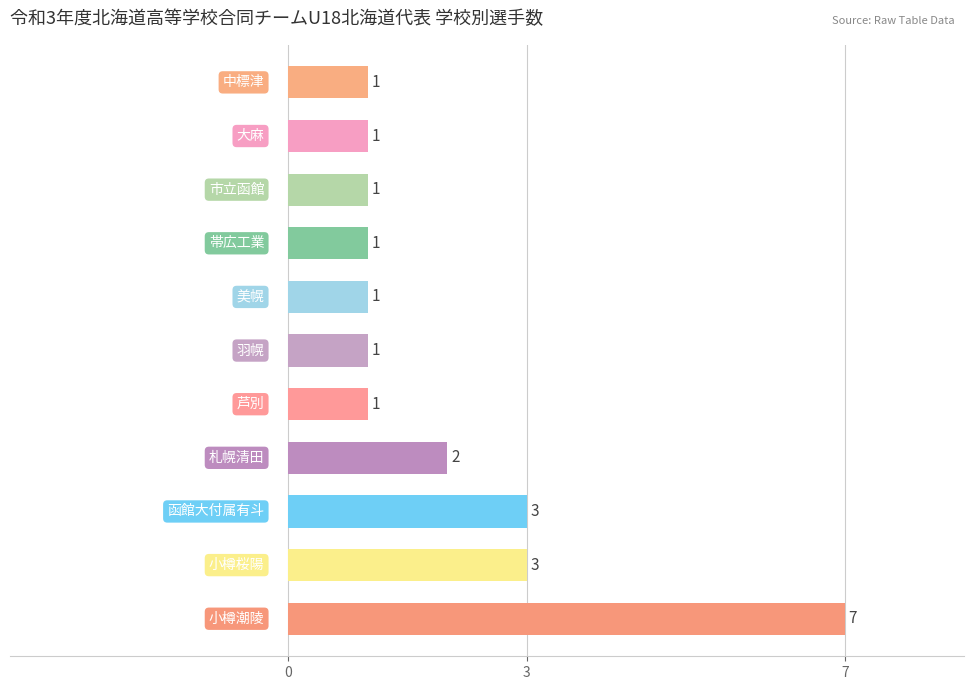

What is the sum of all values?

22